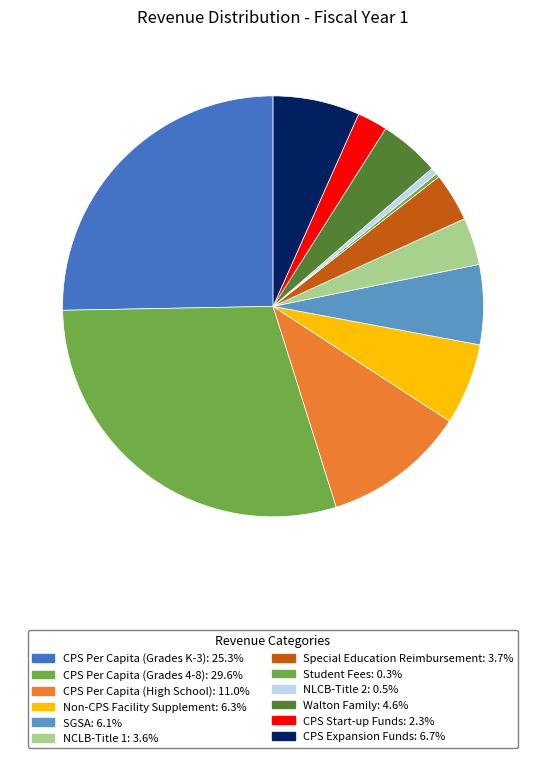

Count the number of slices in the pie.

12